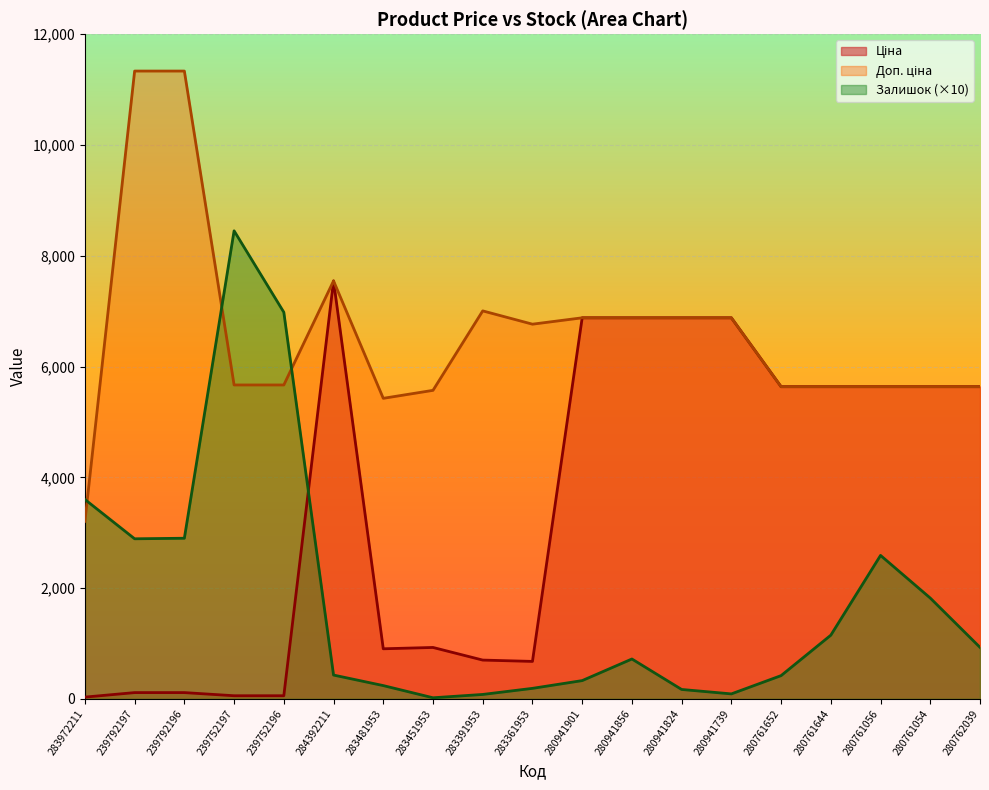

List the series in order of their peak value, lowest first.

Ціна, Залишок, Доп. ціна